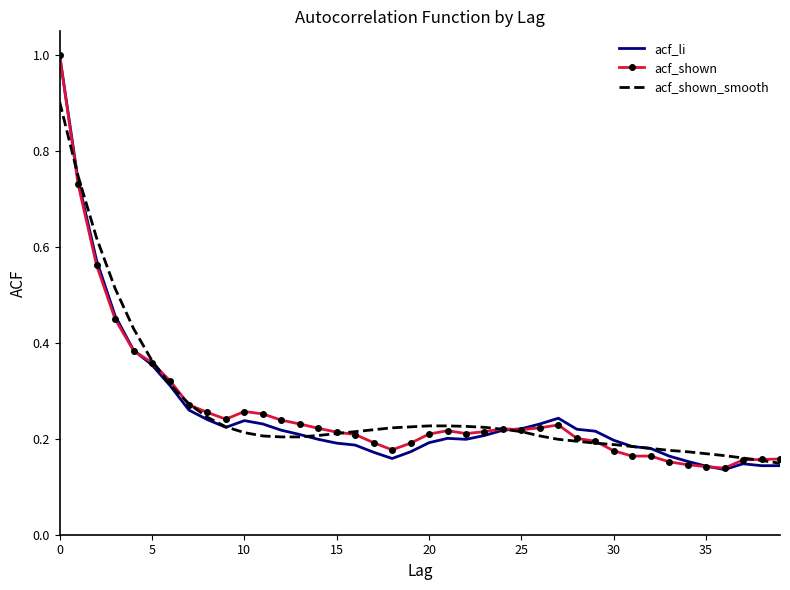

What is the greatest value displayed?

1.0